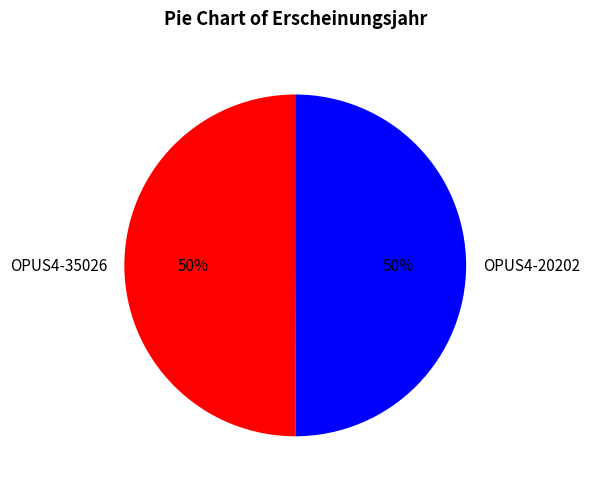

Do OPUS4-35026 and OPUS4-20202 together represent more than half of the pie?

Yes